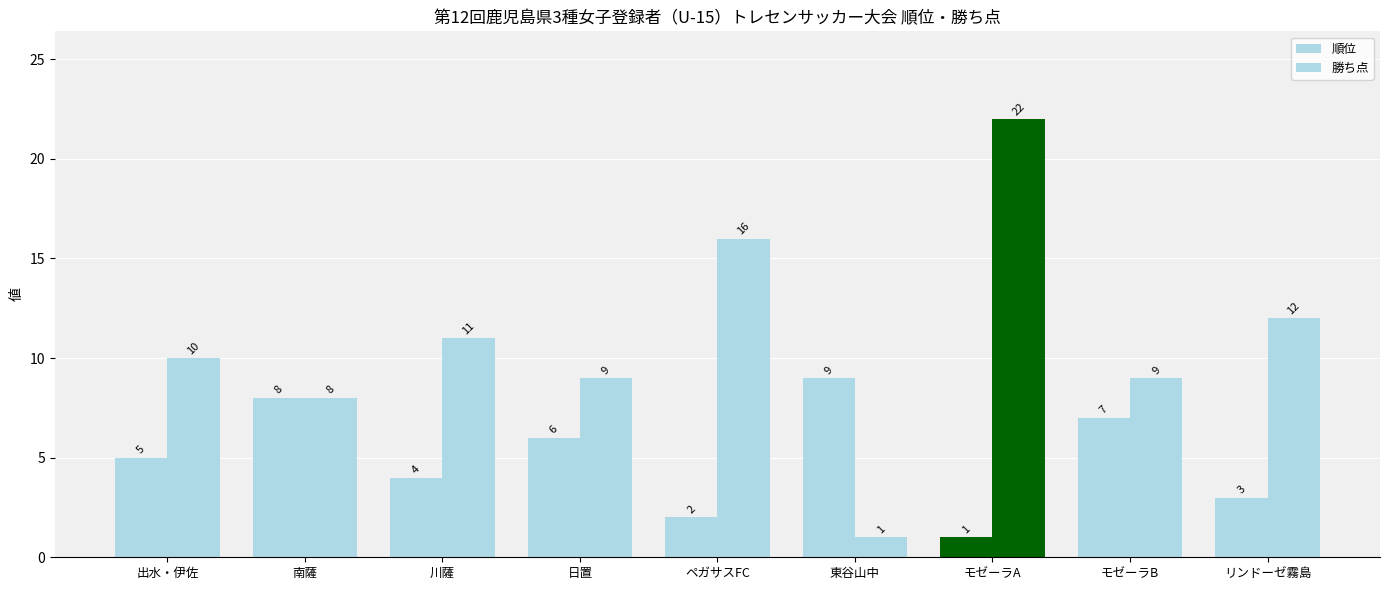

The 勝ち点 series shows 21 at ペガサスFC. True or false?

False